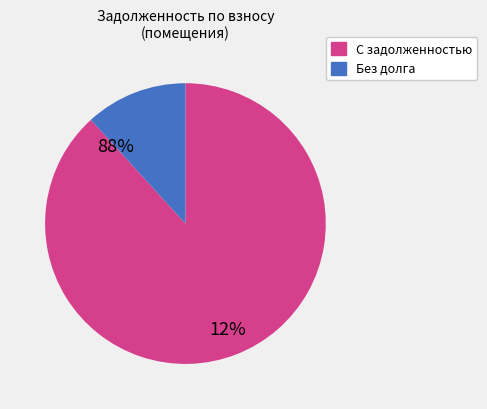

Is there any slice that represents more than half of the pie?

Yes